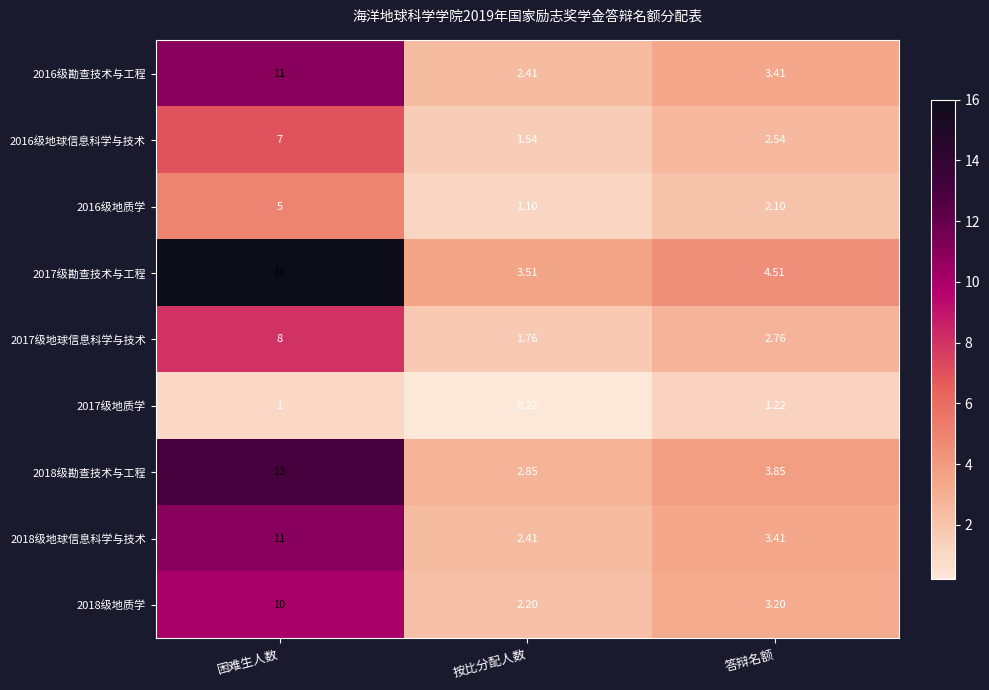

What is the maximum value shown in the chart?

16.0